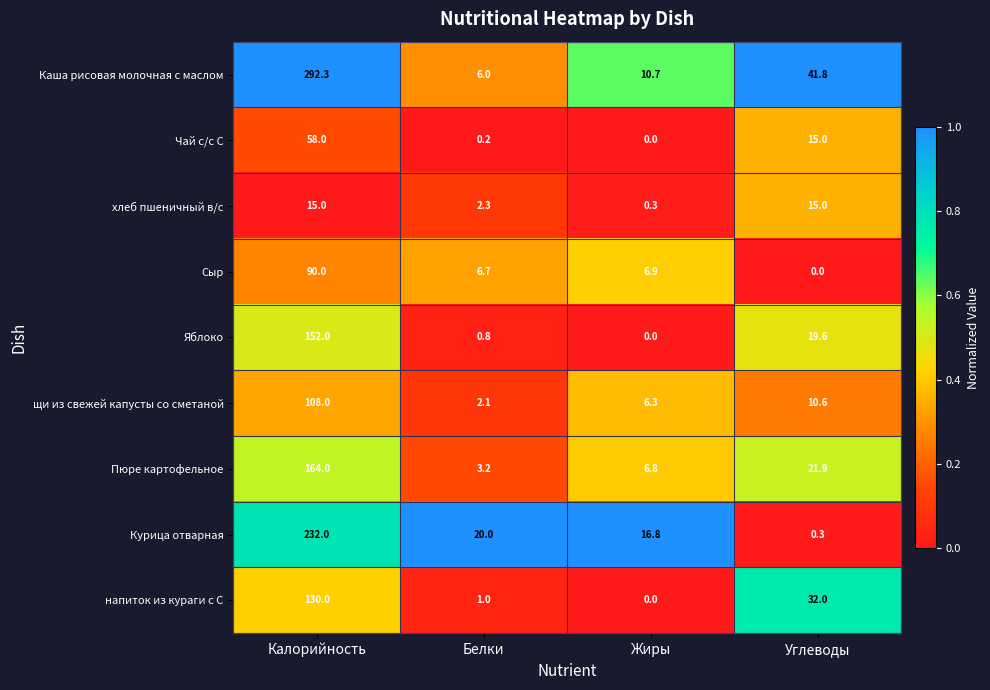

Rank the series by their maximum value, from highest to lowest.

Каша рисовая молочная с маслом, Курица отварная, Пюре картофельное, Яблоко, напиток из кураги с С, щи из свежей капусты со сметаной, Сыр, Чай с/с С, хлеб пшеничный в/с